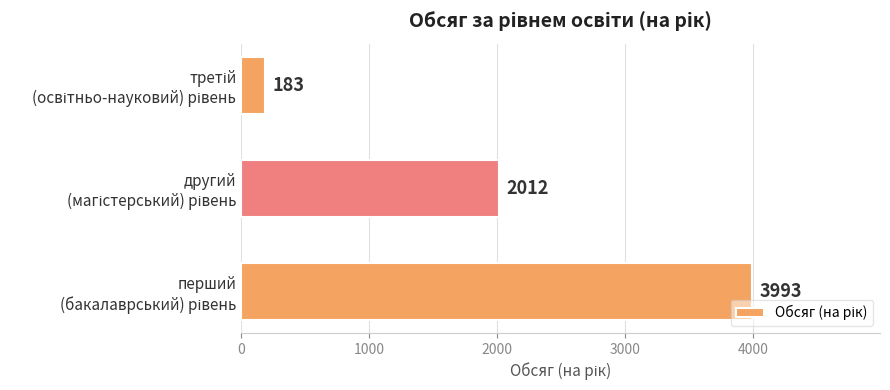

What is the smallest value displayed?

183